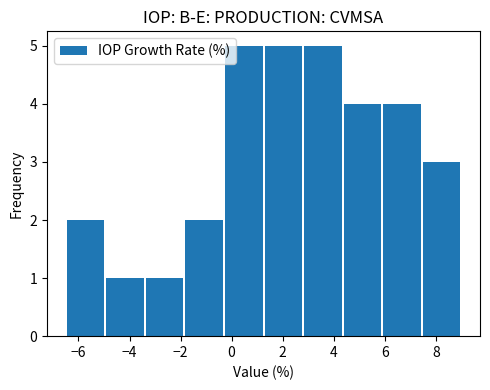

Reading left to right, list every bar in this chart as the range it spans on the x-axis followed by its height. Neither the bar edges nor the heights are printed on the chart, so give them approximately, as read against the axes.

-6.50 to -4.95: 2
-4.95 to -3.40: 1
-3.40 to -1.85: 1
-1.85 to -0.30: 2
-0.30 to 1.25: 5
1.25 to 2.80: 5
2.80 to 4.35: 5
4.35 to 5.90: 4
5.90 to 7.45: 4
7.45 to 9.00: 3